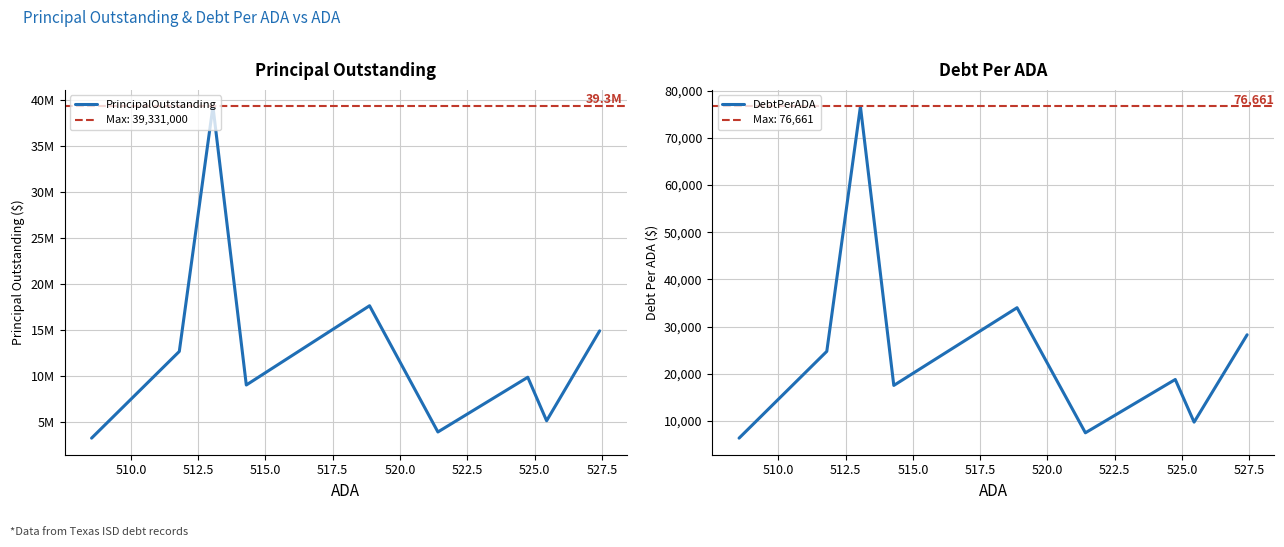

The value of PrincipalOutstanding at 525.0 is 2557618.9. True or false?

False